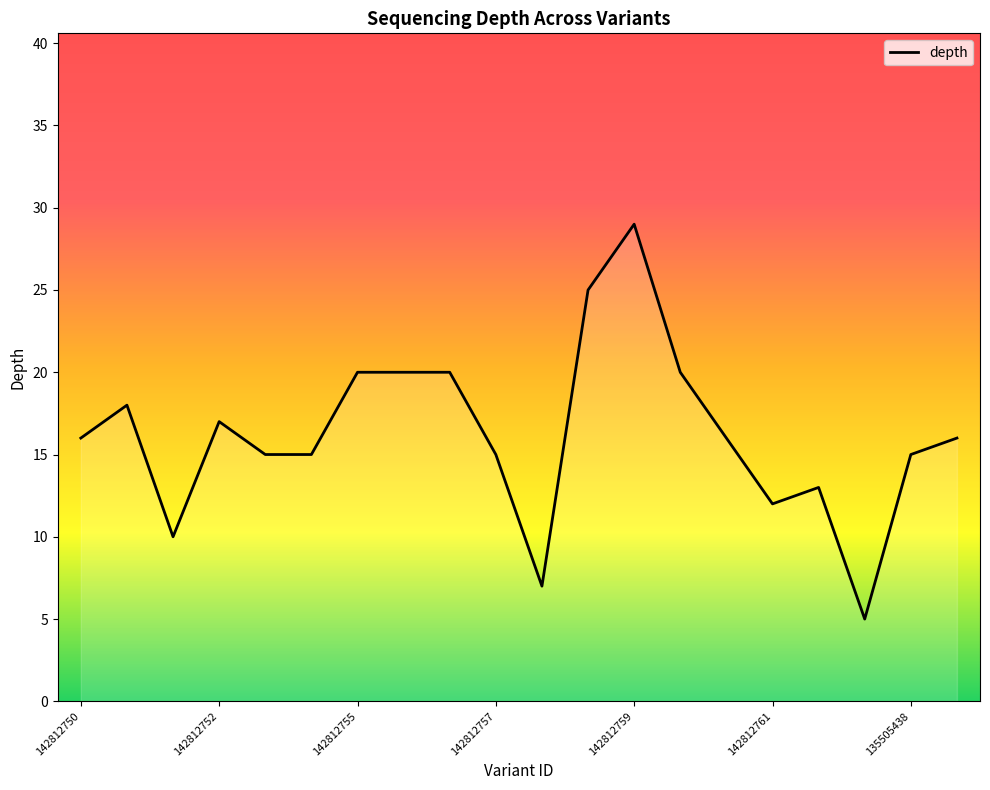

How many lines are shown in the chart?

1